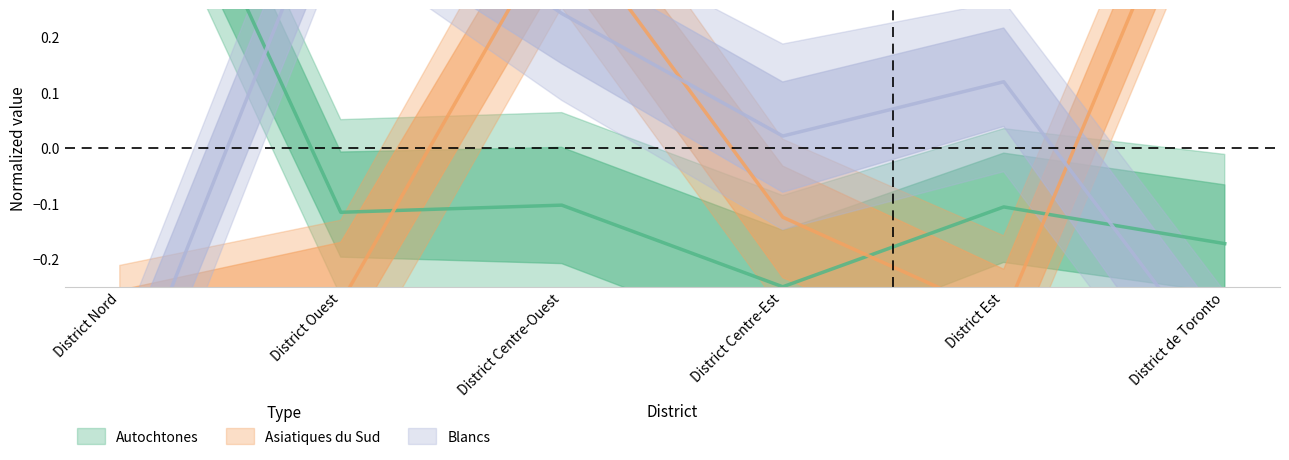

The Autochtones series shows -0.2 at District Centre-Ouest. True or false?

False